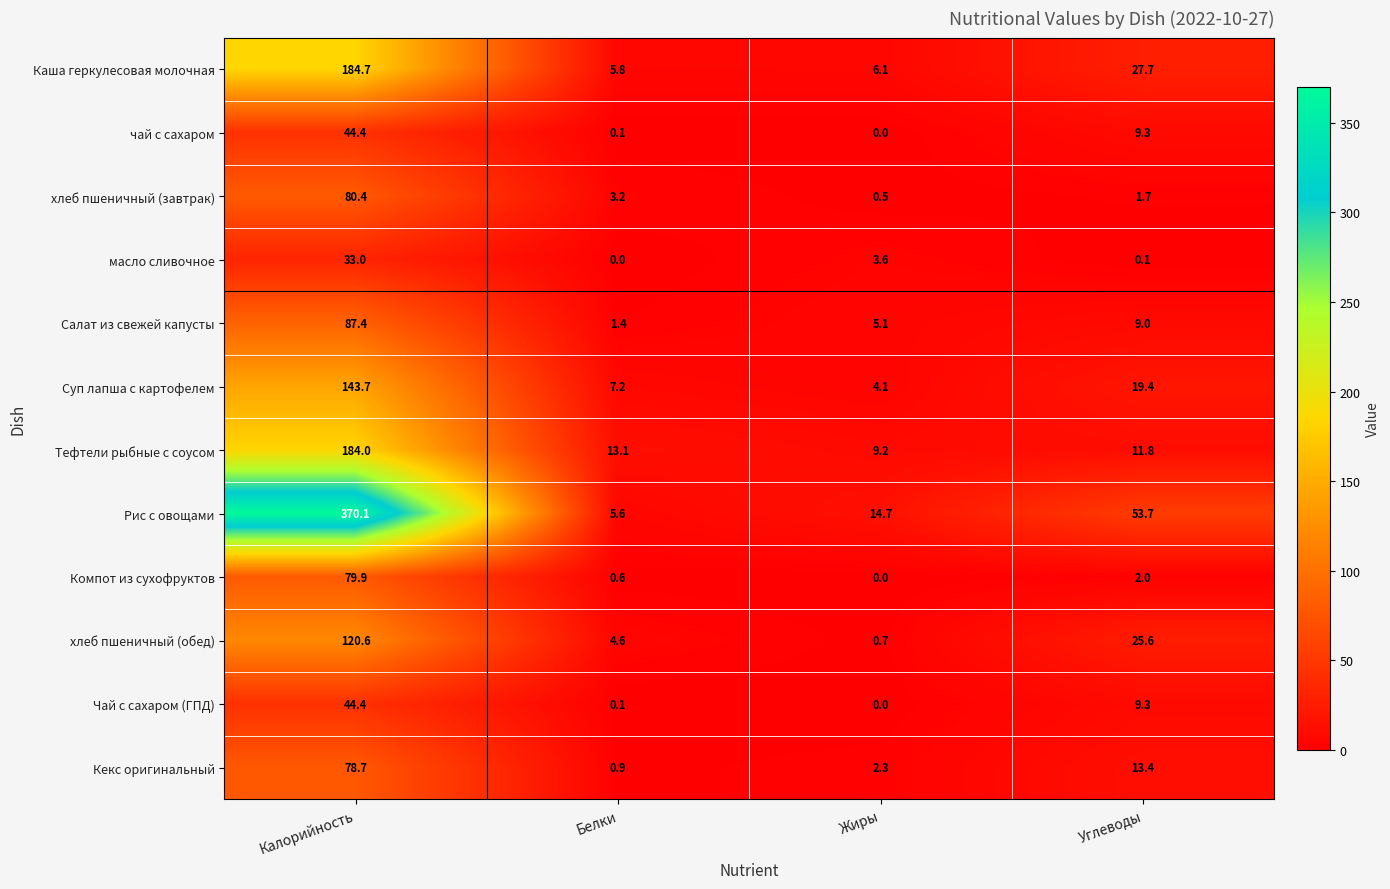

The value of Каша геркулесовая молочная at Жиры is 6.1. True or false?

True